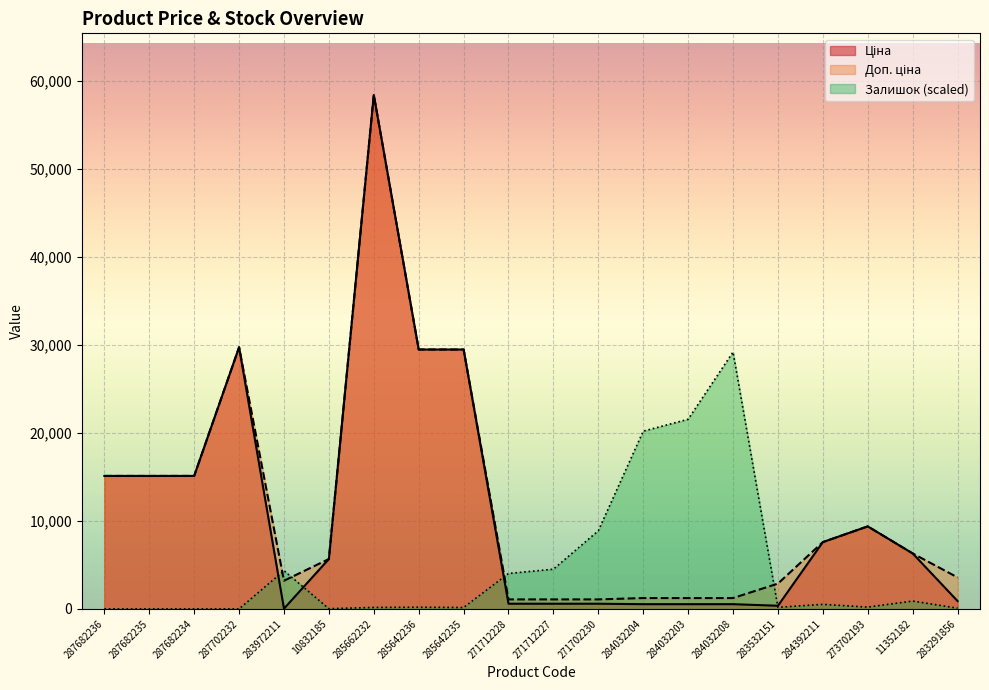

Is it true that Ціна equals 895.9 at 283291856?

True